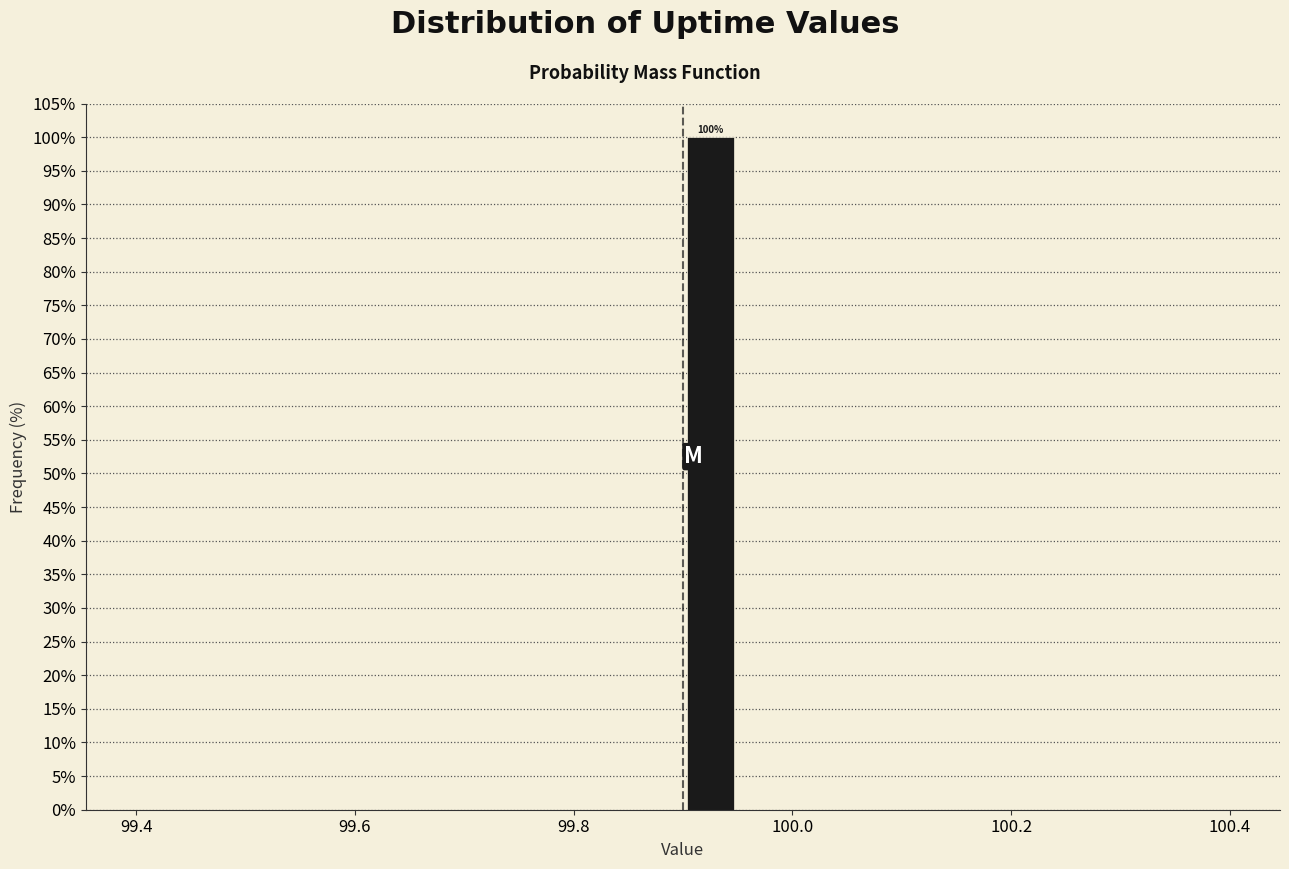

Around what value on the x-axis is the tallest bar? Give the approximate position of its centre, as read against the axis.

99.92